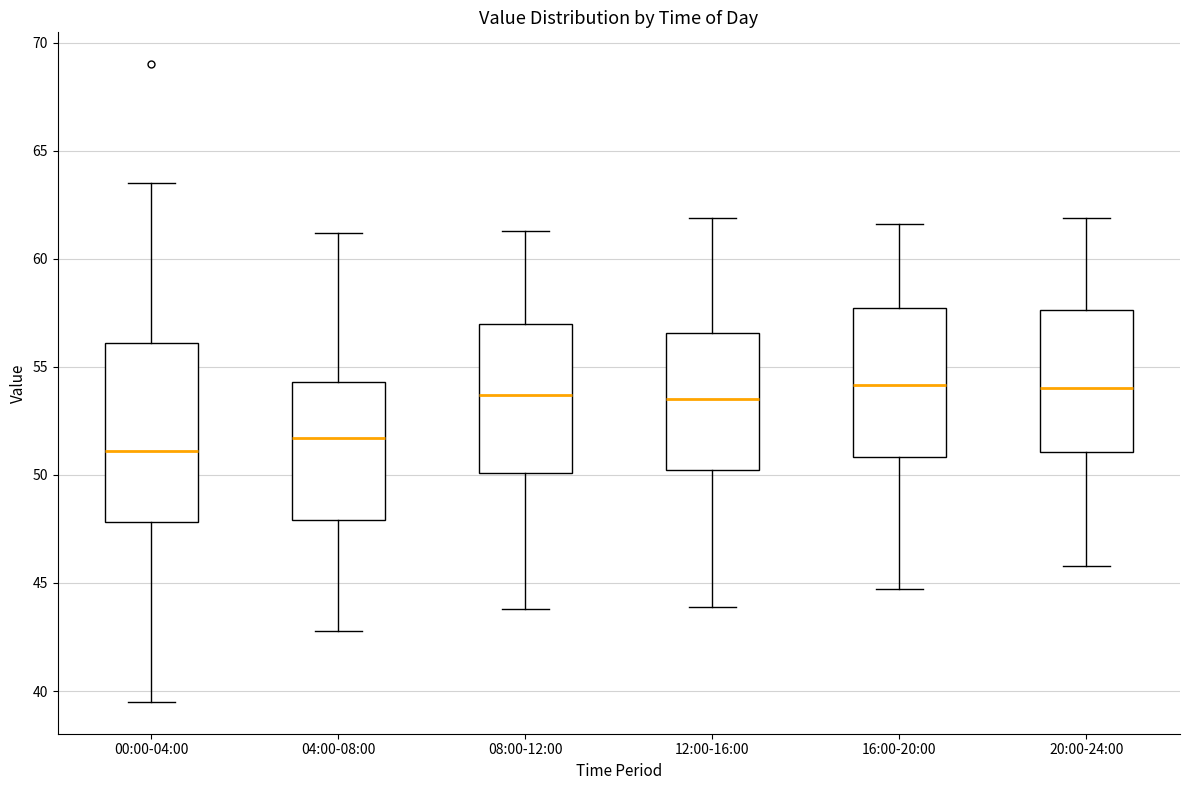

Comparing the boxes themselves (not the whiskers), which one is the tallest?

00:00-04:00